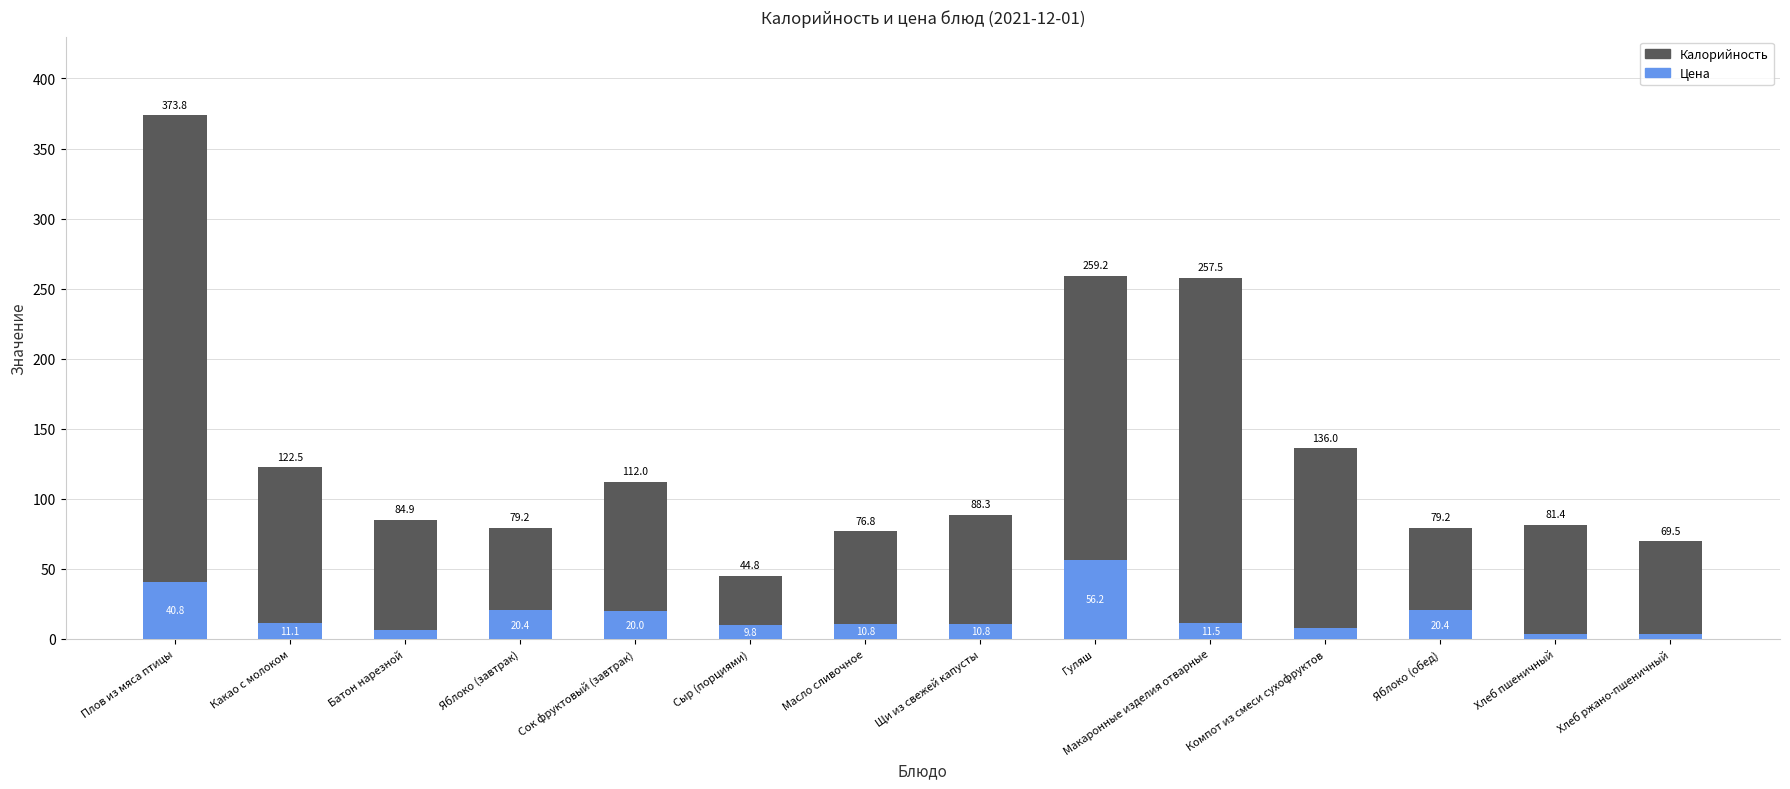

What are all the series names shown in the legend?

Калорийность, Цена